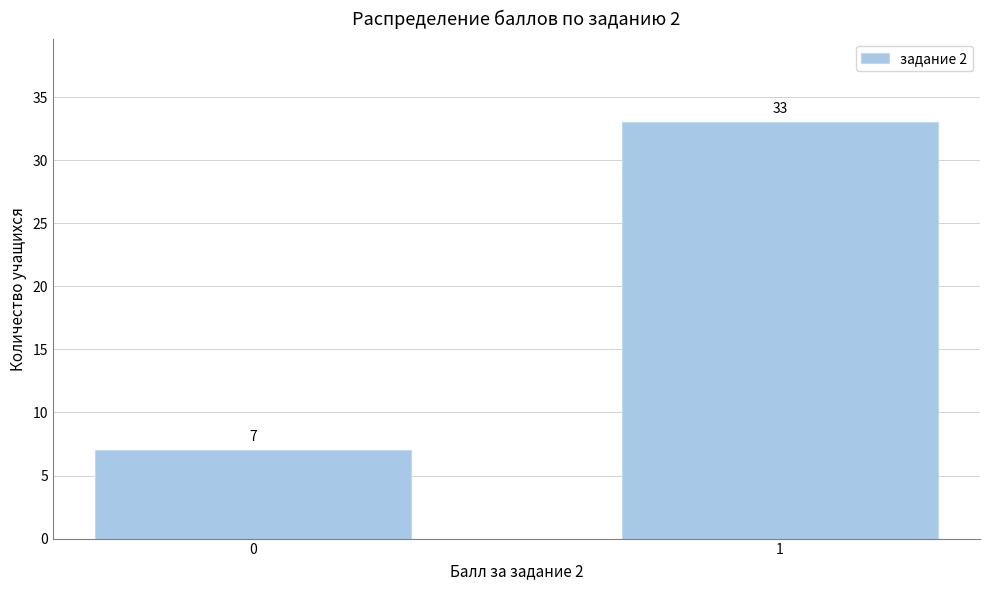

Reading left to right, transcribe all the data shown in this chart.

0=7	1=33